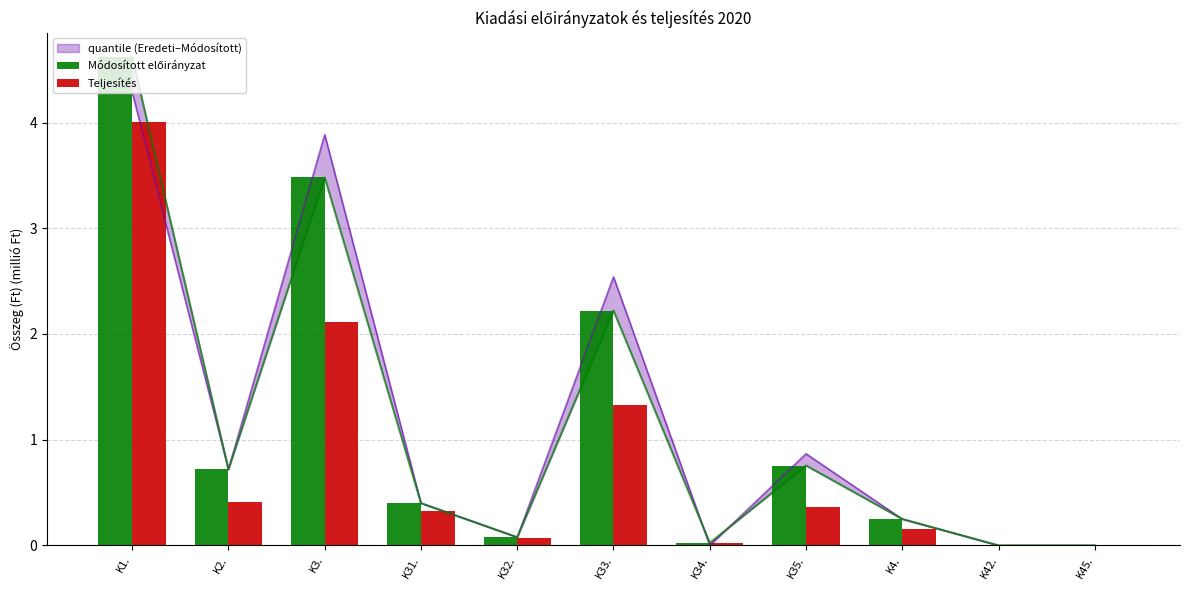

How many groups of bars are there?

11